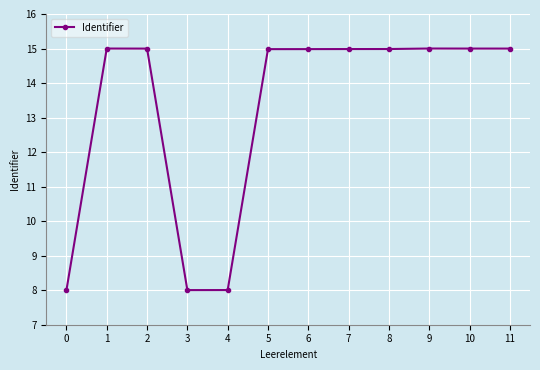

True or false: the data shows 15.0 at 11.

True